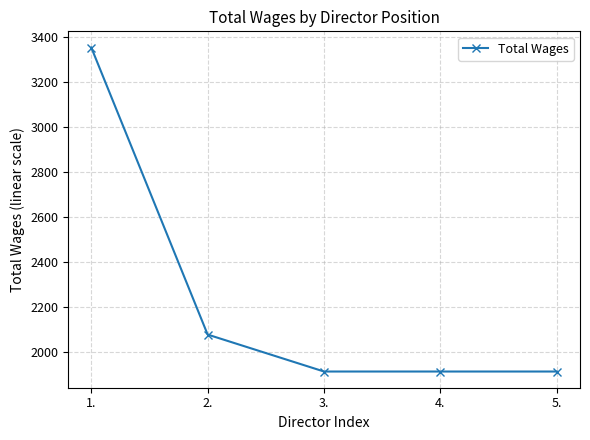

What is the difference between the values at 1. and 2.?

1274